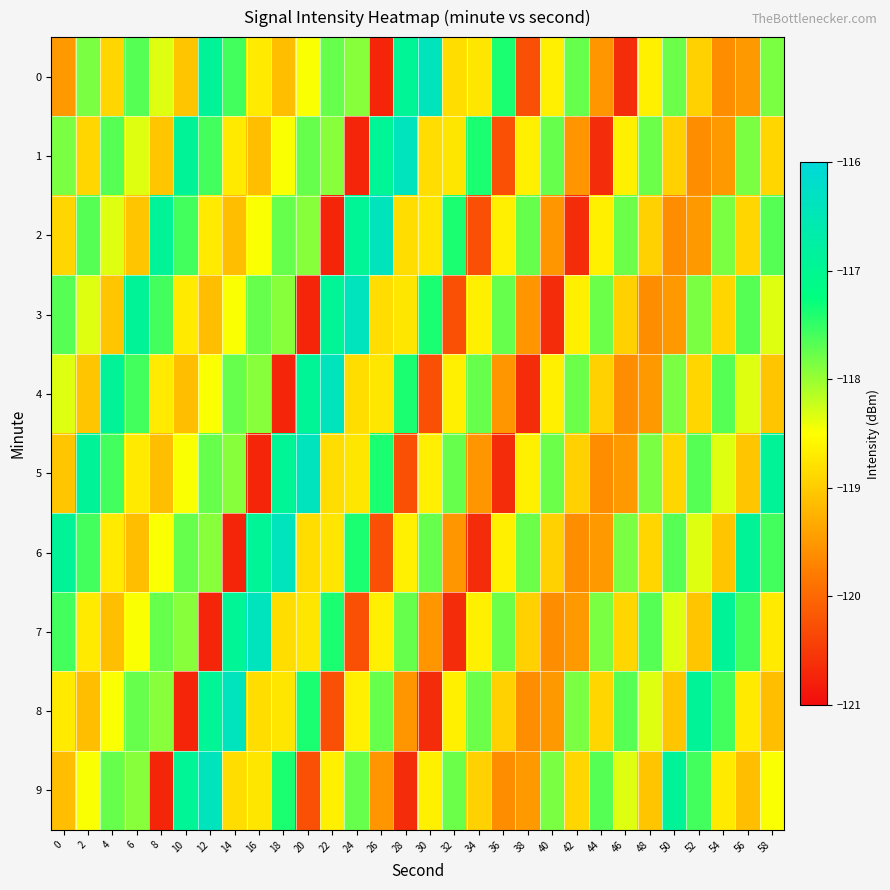

Reading right to left, list all the values displayed in this chart.

0: 58=-117.9	56=-119.5	54=-119.6	52=-118.9	50=-117.8	48=-118.6	46=-120.6	44=-119.5	42=-117.8	40=-118.7	38=-120.3	36=-117.4	34=-118.7	32=-118.8	30=-116.4	28=-116.9	26=-120.7	24=-117.9	22=-117.7	20=-118.5	18=-119.1	16=-118.7	14=-117.6	12=-116.9	10=-119.0	8=-118.3	6=-117.7	4=-118.9	2=-117.9	0=-119.5
1: 58=-118.9	56=-117.9	54=-119.5	52=-119.6	50=-118.9	48=-117.8	46=-118.6	44=-120.6	42=-119.5	40=-117.8	38=-118.7	36=-120.3	34=-117.4	32=-118.7	30=-118.8	28=-116.4	26=-116.9	24=-120.7	22=-117.9	20=-117.7	18=-118.5	16=-119.1	14=-118.7	12=-117.6	10=-116.9	8=-119.0	6=-118.3	4=-117.7	2=-118.9	0=-117.9
2: 58=-117.7	56=-118.9	54=-117.9	52=-119.5	50=-119.6	48=-118.9	46=-117.8	44=-118.6	42=-120.6	40=-119.5	38=-117.8	36=-118.7	34=-120.3	32=-117.4	30=-118.7	28=-118.8	26=-116.4	24=-116.9	22=-120.7	20=-117.9	18=-117.7	16=-118.5	14=-119.1	12=-118.7	10=-117.6	8=-116.9	6=-119.0	4=-118.3	2=-117.7	0=-118.9
3: 58=-118.3	56=-117.7	54=-118.9	52=-117.9	50=-119.5	48=-119.6	46=-118.9	44=-117.8	42=-118.6	40=-120.6	38=-119.5	36=-117.8	34=-118.7	32=-120.3	30=-117.4	28=-118.7	26=-118.8	24=-116.4	22=-116.9	20=-120.7	18=-117.9	16=-117.7	14=-118.5	12=-119.1	10=-118.7	8=-117.6	6=-116.9	4=-119.0	2=-118.3	0=-117.7
4: 58=-119.0	56=-118.3	54=-117.7	52=-118.9	50=-117.9	48=-119.5	46=-119.6	44=-118.9	42=-117.8	40=-118.6	38=-120.6	36=-119.5	34=-117.8	32=-118.7	30=-120.3	28=-117.4	26=-118.7	24=-118.8	22=-116.4	20=-116.9	18=-120.7	16=-117.9	14=-117.7	12=-118.5	10=-119.1	8=-118.7	6=-117.6	4=-116.9	2=-119.0	0=-118.3
5: 58=-116.9	56=-119.0	54=-118.3	52=-117.7	50=-118.9	48=-117.9	46=-119.5	44=-119.6	42=-118.9	40=-117.8	38=-118.6	36=-120.6	34=-119.5	32=-117.8	30=-118.7	28=-120.3	26=-117.4	24=-118.7	22=-118.8	20=-116.4	18=-116.9	16=-120.7	14=-117.9	12=-117.7	10=-118.5	8=-119.1	6=-118.7	4=-117.6	2=-116.9	0=-119.0
6: 58=-117.6	56=-116.9	54=-119.0	52=-118.3	50=-117.7	48=-118.9	46=-117.9	44=-119.5	42=-119.6	40=-118.9	38=-117.8	36=-118.6	34=-120.6	32=-119.5	30=-117.8	28=-118.7	26=-120.3	24=-117.4	22=-118.7	20=-118.8	18=-116.4	16=-116.9	14=-120.7	12=-117.9	10=-117.7	8=-118.5	6=-119.1	4=-118.7	2=-117.6	0=-116.9
7: 58=-118.7	56=-117.6	54=-116.9	52=-119.0	50=-118.3	48=-117.7	46=-118.9	44=-117.9	42=-119.5	40=-119.6	38=-118.9	36=-117.8	34=-118.6	32=-120.6	30=-119.5	28=-117.8	26=-118.7	24=-120.3	22=-117.4	20=-118.7	18=-118.8	16=-116.4	14=-116.9	12=-120.7	10=-117.9	8=-117.7	6=-118.5	4=-119.1	2=-118.7	0=-117.6
8: 58=-119.1	56=-118.7	54=-117.6	52=-116.9	50=-119.0	48=-118.3	46=-117.7	44=-118.9	42=-117.9	40=-119.5	38=-119.6	36=-118.9	34=-117.8	32=-118.6	30=-120.6	28=-119.5	26=-117.8	24=-118.7	22=-120.3	20=-117.4	18=-118.7	16=-118.8	14=-116.4	12=-116.9	10=-120.7	8=-117.9	6=-117.7	4=-118.5	2=-119.1	0=-118.7
9: 58=-118.5	56=-119.1	54=-118.7	52=-117.6	50=-116.9	48=-119.0	46=-118.3	44=-117.7	42=-118.9	40=-117.9	38=-119.5	36=-119.6	34=-118.9	32=-117.8	30=-118.6	28=-120.6	26=-119.5	24=-117.8	22=-118.7	20=-120.3	18=-117.4	16=-118.7	14=-118.8	12=-116.4	10=-116.9	8=-120.7	6=-117.9	4=-117.7	2=-118.5	0=-119.1